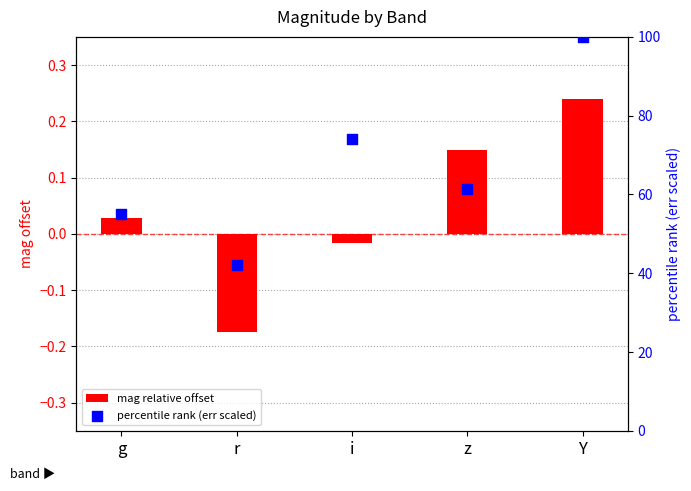

What is the total value across all series at z?

61.5